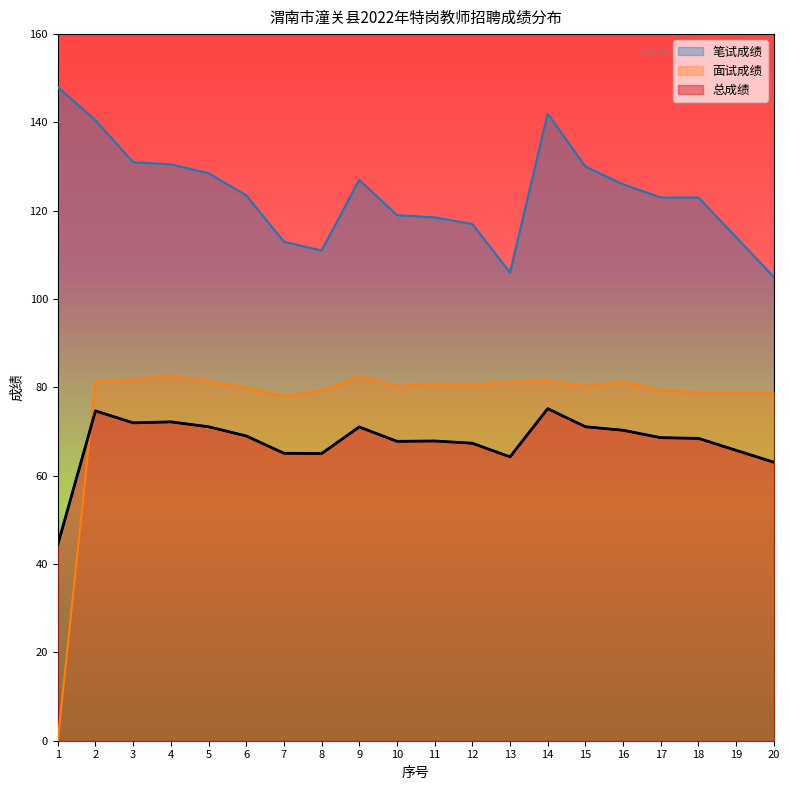

At which category is the sum across all series the highest?

14